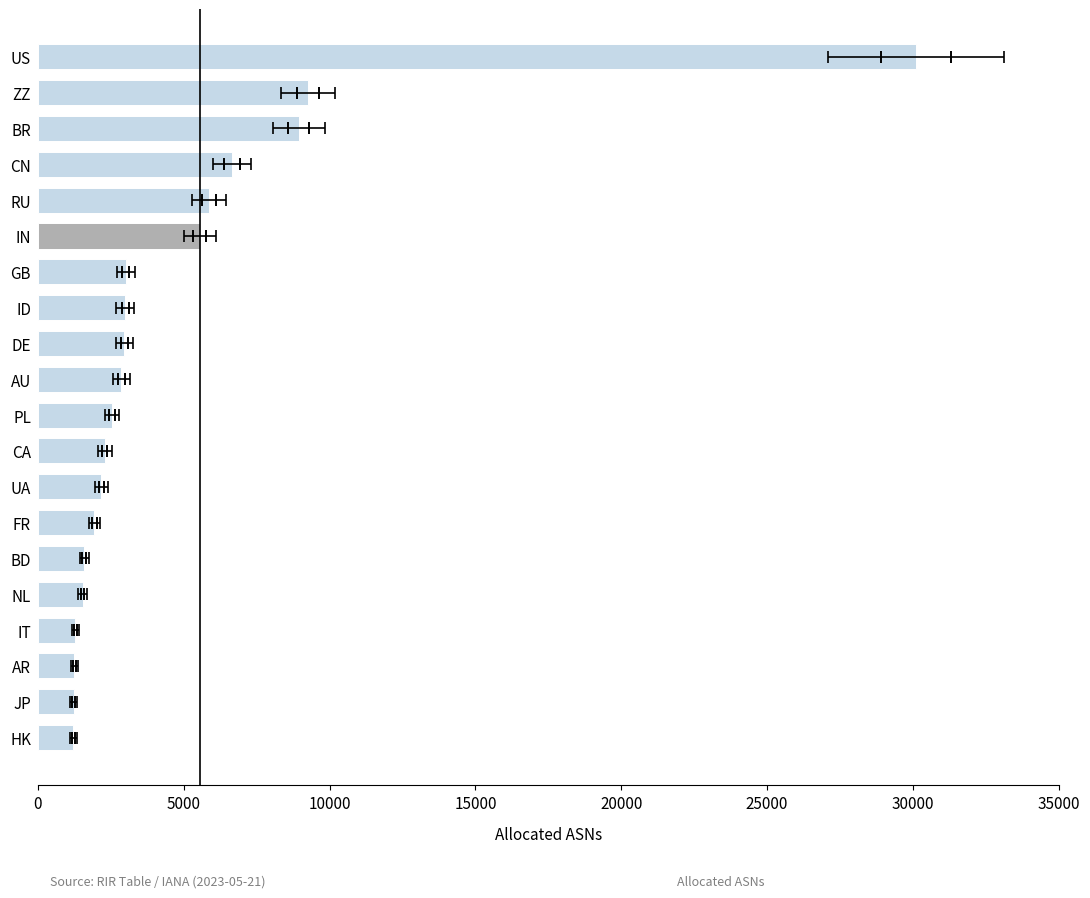

What is the maximum value shown in the chart?

30105